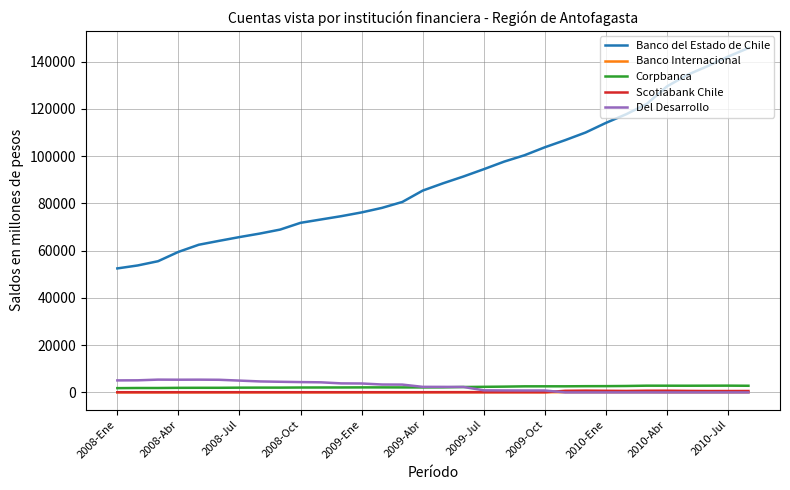

What is the greatest value displayed?

145715